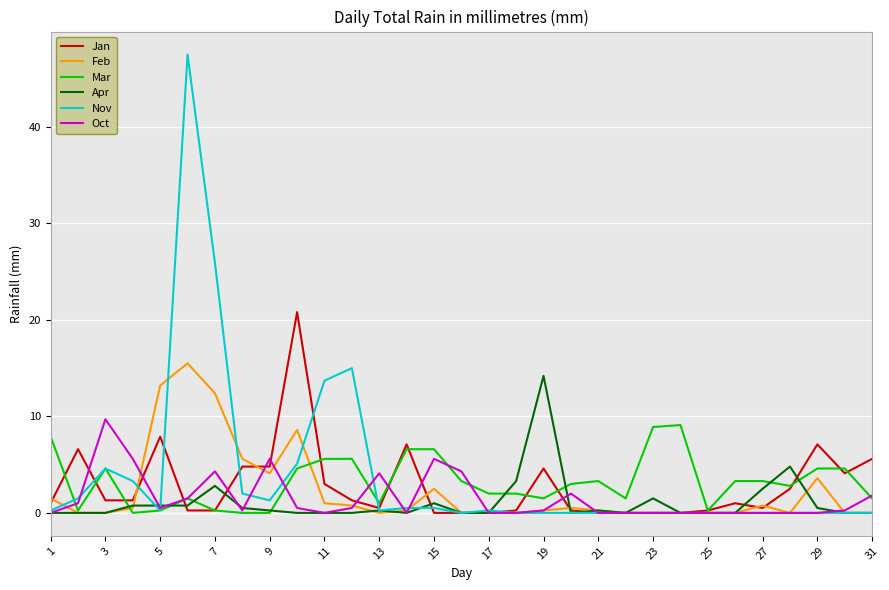

What is the maximum value shown in the chart?

47.5